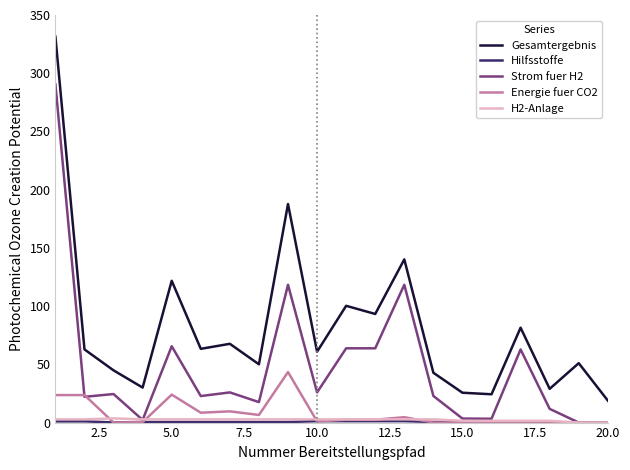

Which series has the largest range (max minus min)?

Gesamtergebnis